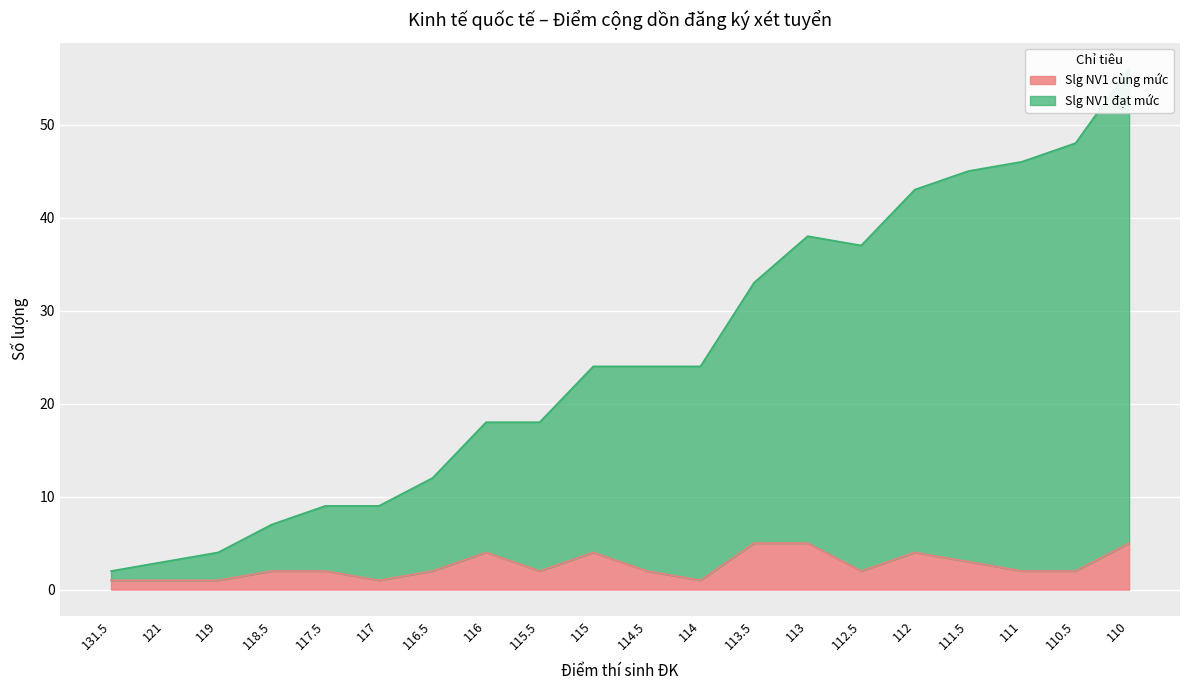

Is the value of Slg NV1 đạt mức at 117.5 greater than the value of Slg NV1 cùng mức at 110.5?

Yes